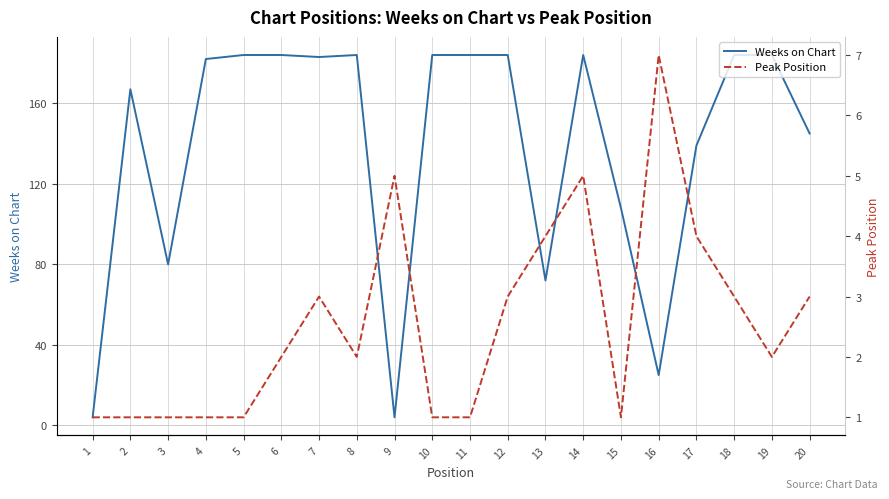

How many times do Peak Position and Weeks on Chart cross each other?

2